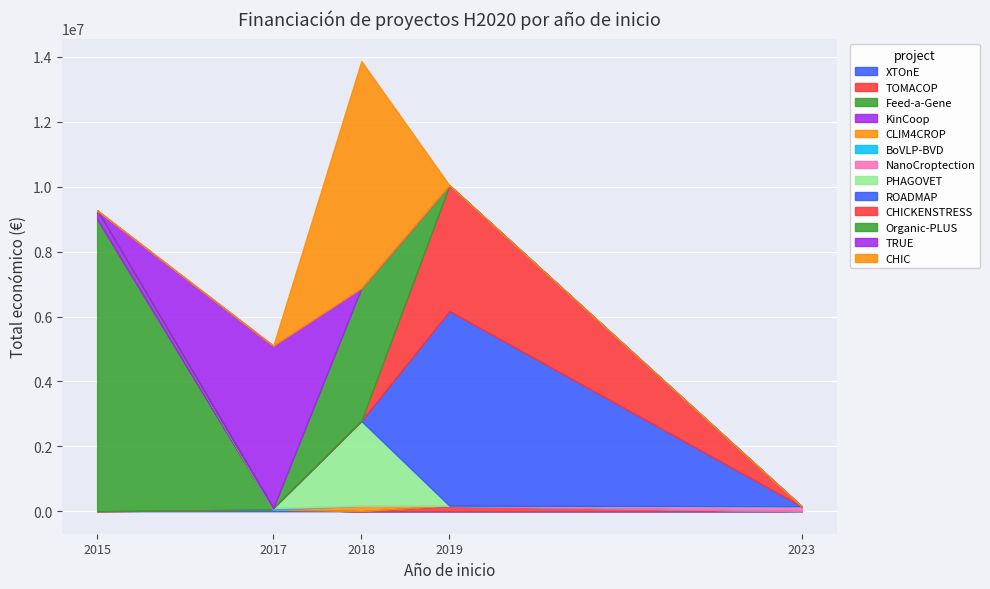

The chart shows a value of 5999753 at 2019. True or false?

True